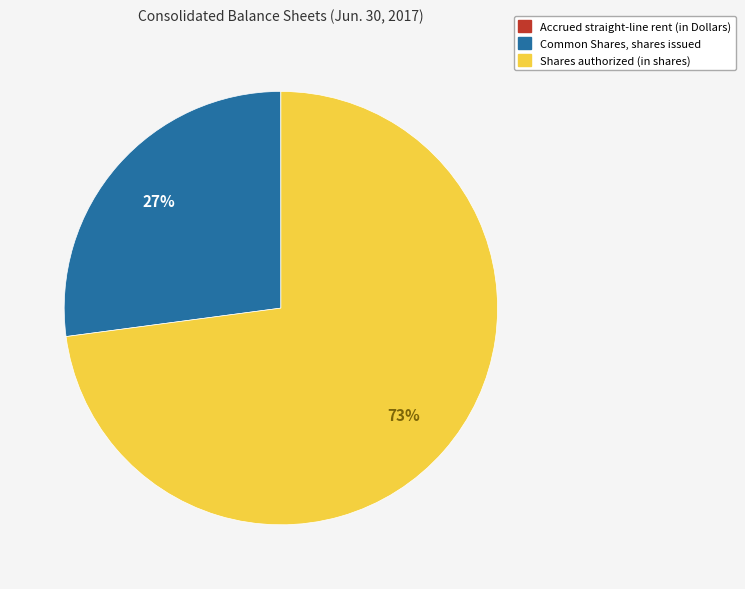

Which slice represents more than half of the pie?

Shares authorized (in shares)